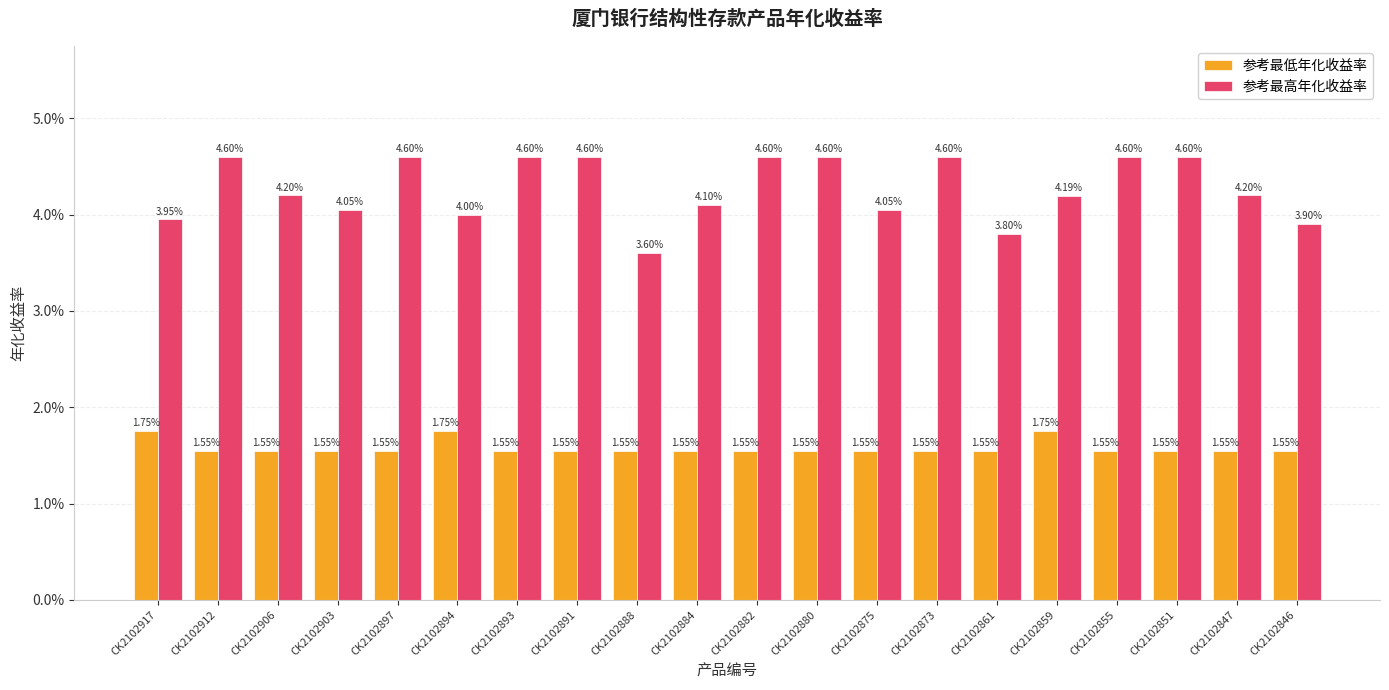

Rank the series at CK2102897 from highest to lowest value.

参考最高年化收益率, 参考最低年化收益率